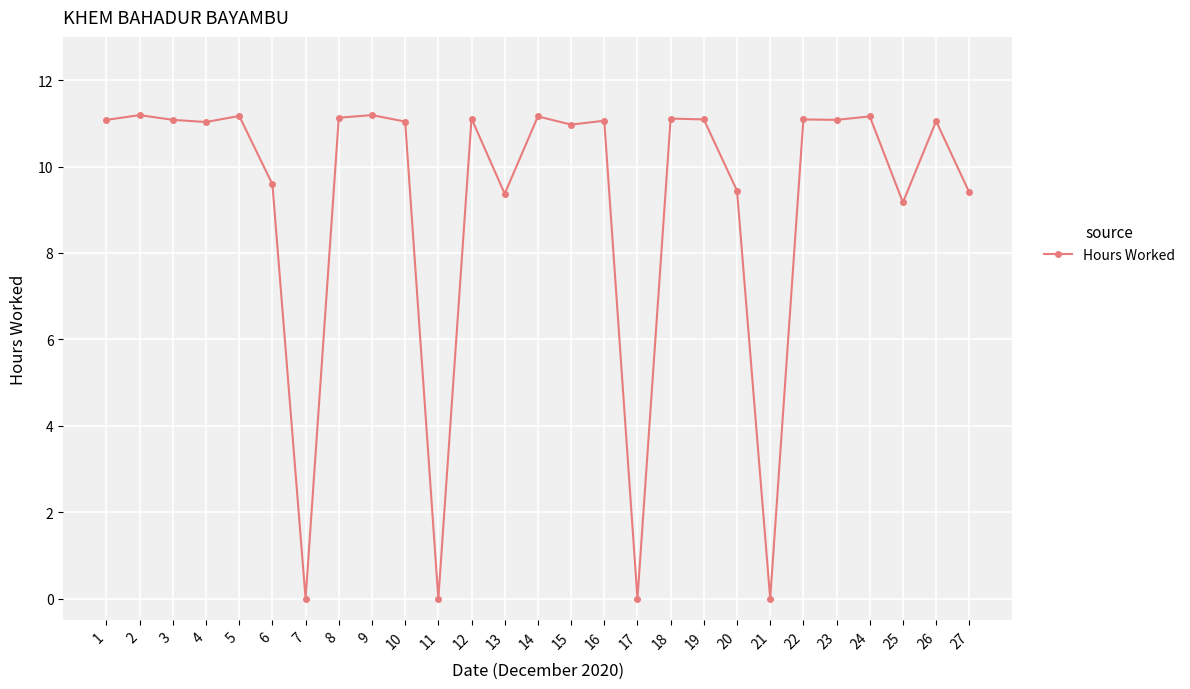

What is the greatest value displayed?

11.2